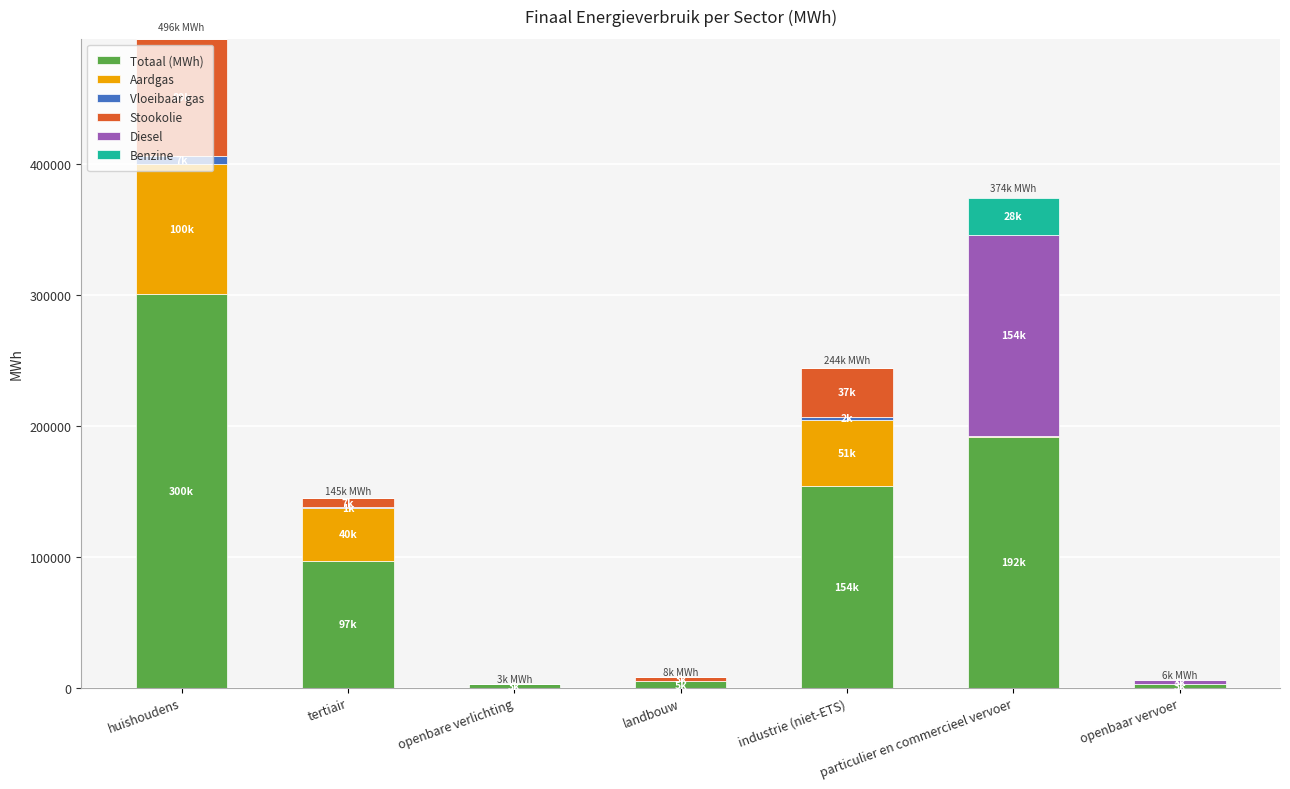

What is the total value across all series at openbare verlichting?

2562.3